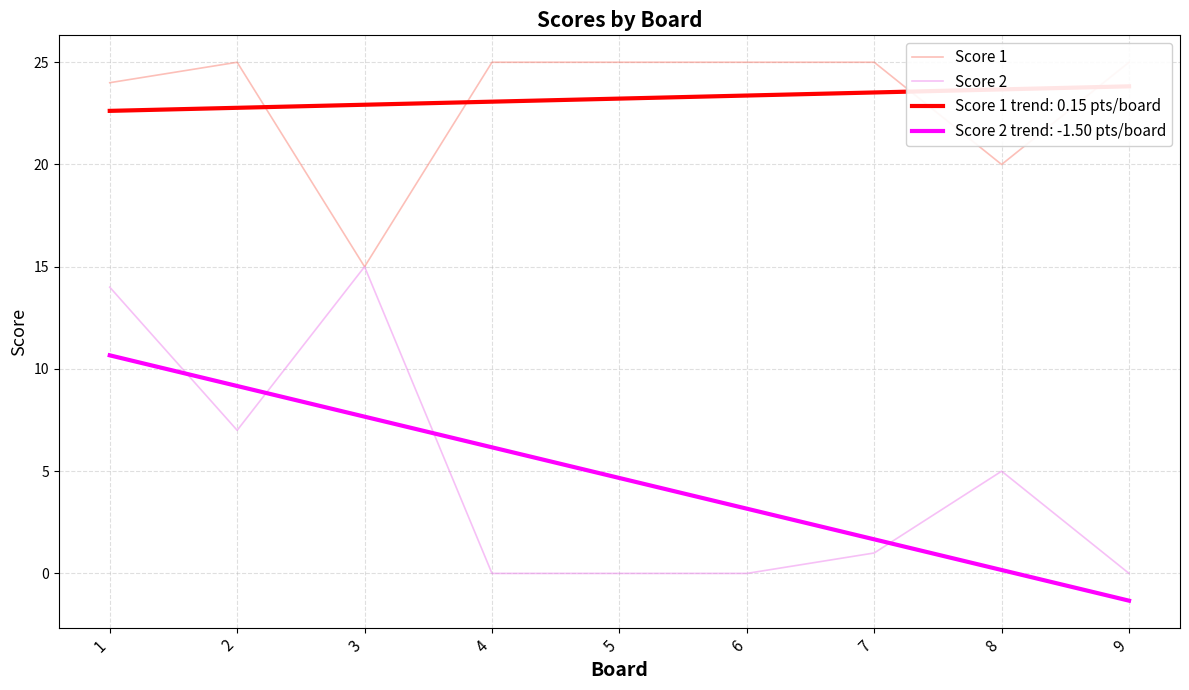

Between 9 and 2, which is larger?

9